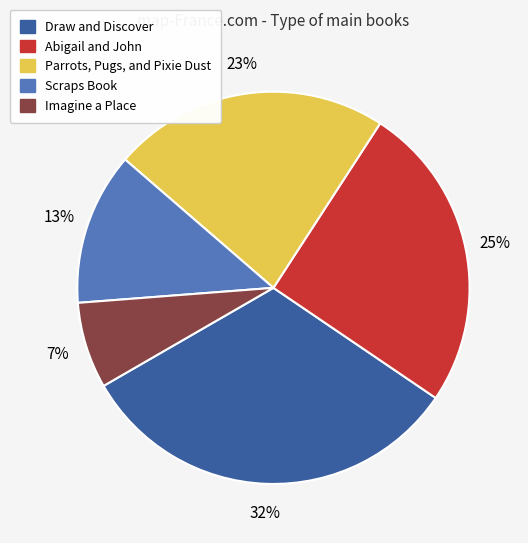

How many segments does this pie chart have?

5